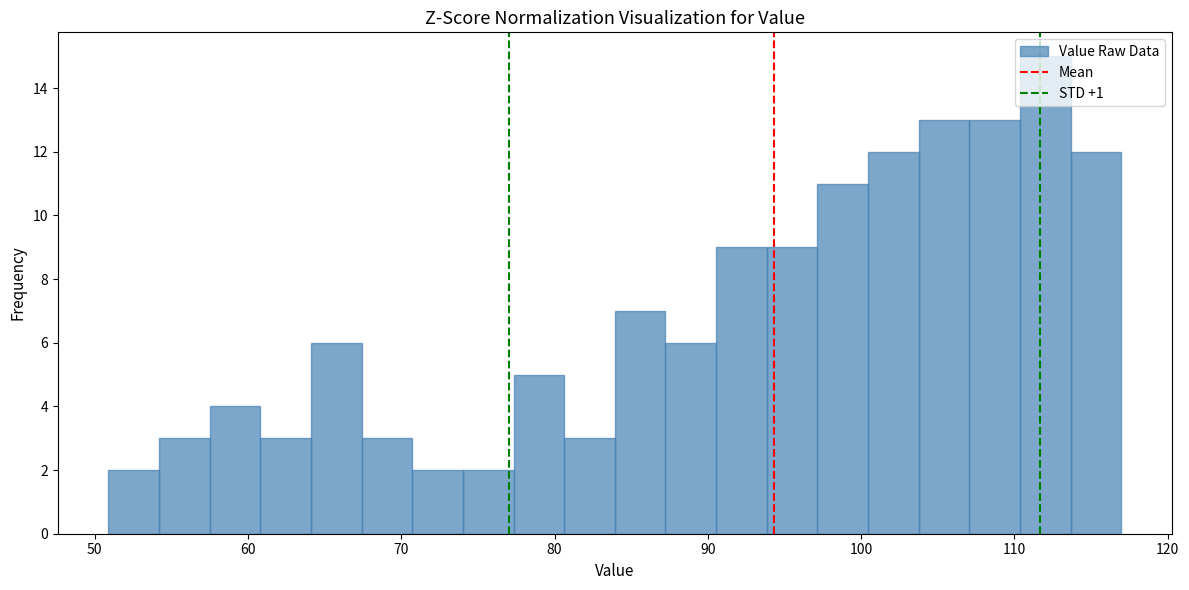

Read against the x-axis, roughly where is the centre of the tallest bar?

112